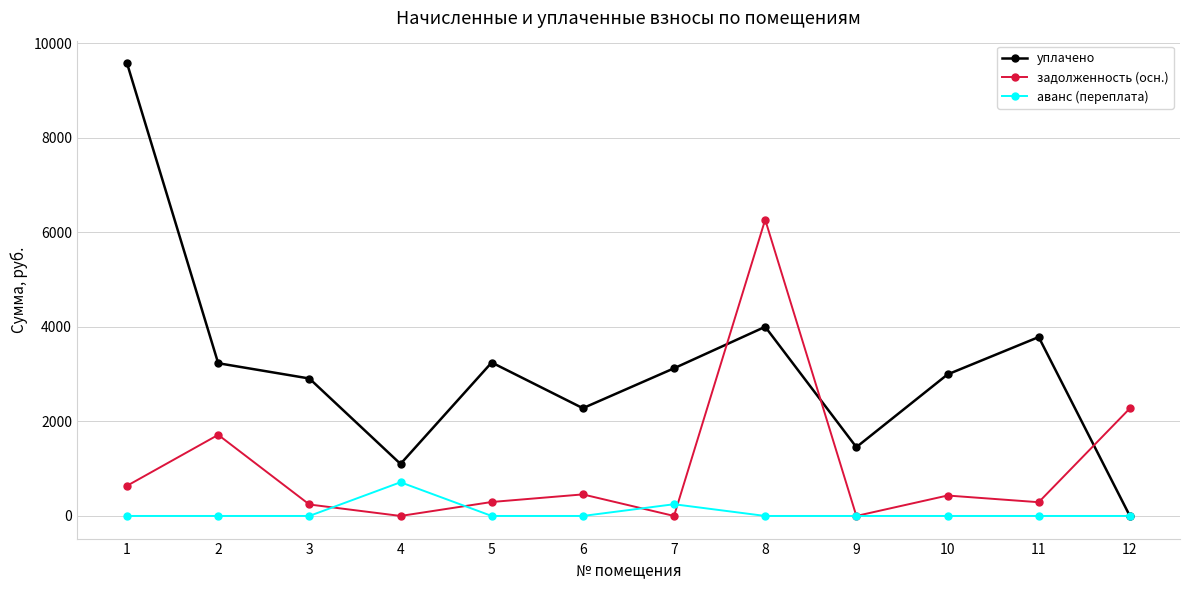

What is the value of the задолженность (осн.) point at the 1st from the left?

638.1